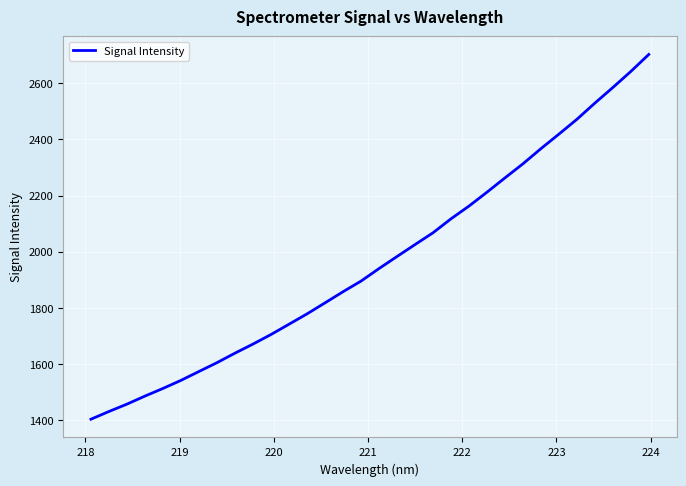

What is the smallest value displayed?

1404.3